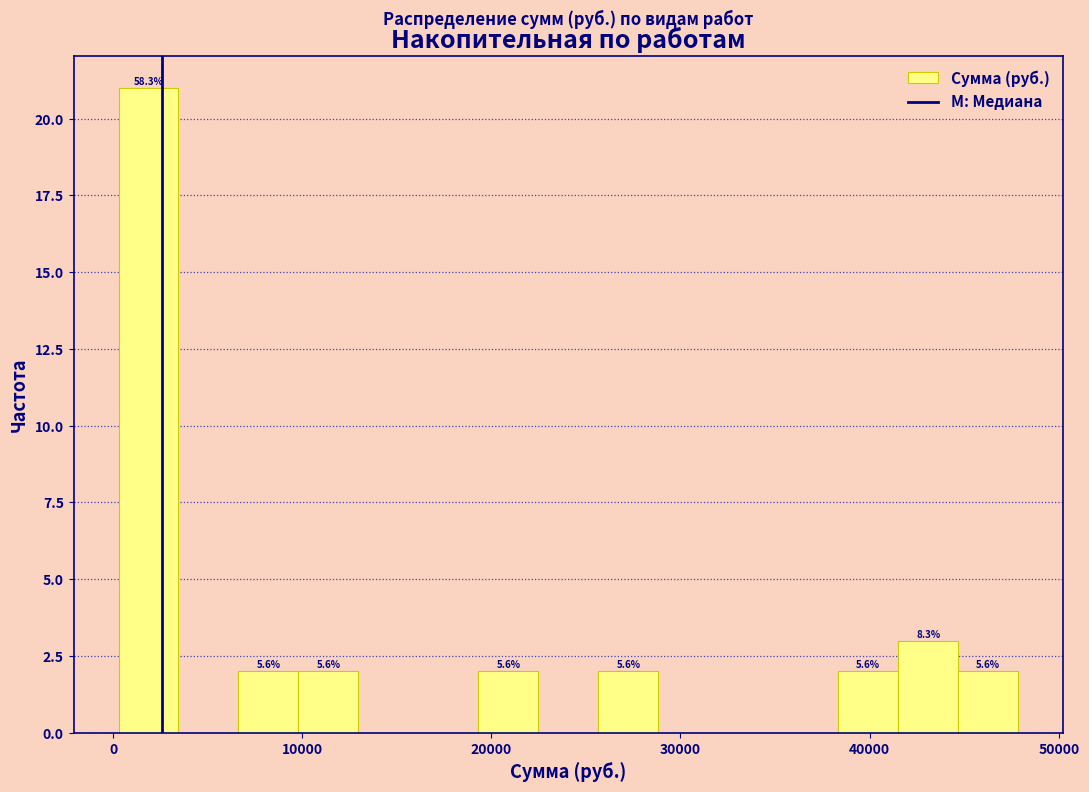

Read against the x-axis, roughly where is the centre of the tallest bar?

2000